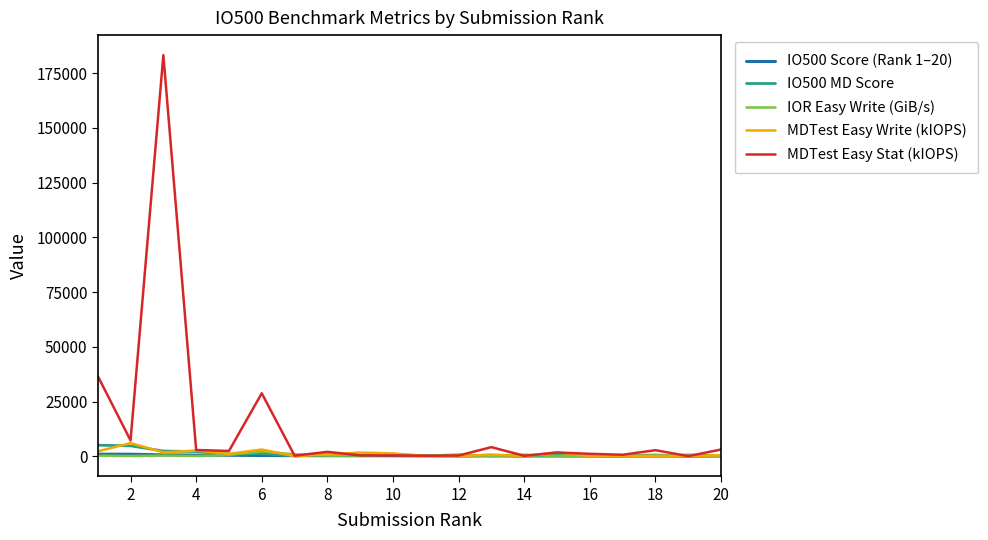

Which series has the widest spread of values?

MDTest Easy Stat (kIOPS)